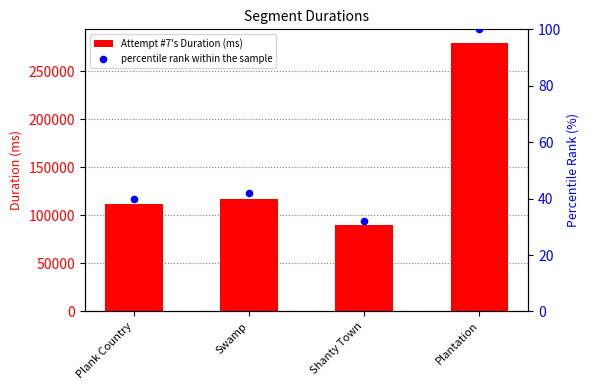

Which series contains the highest Y value?

Attempt #7's Duration (ms)